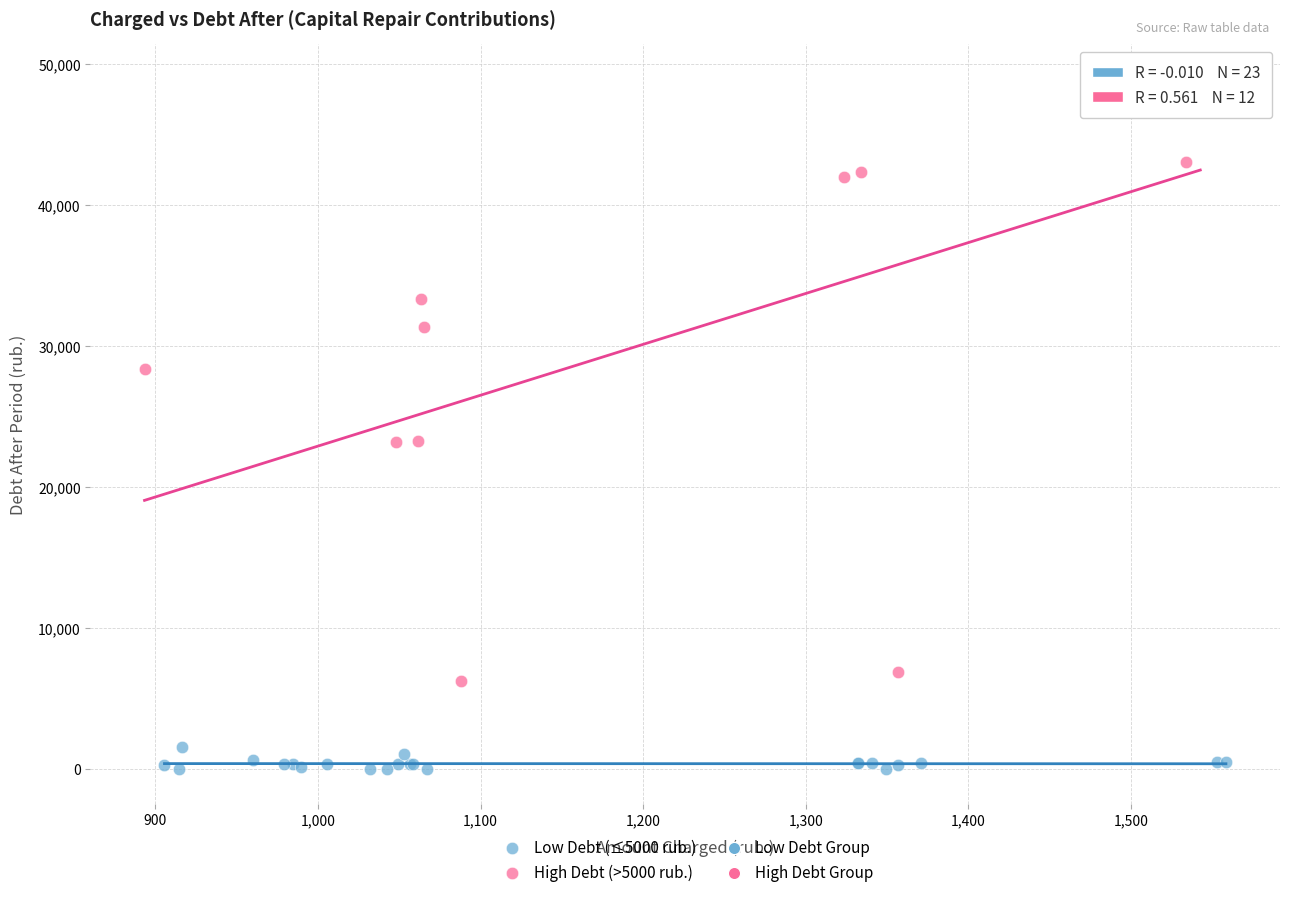

Which series contains the highest Y value?

High Debt (>5000 rub.)